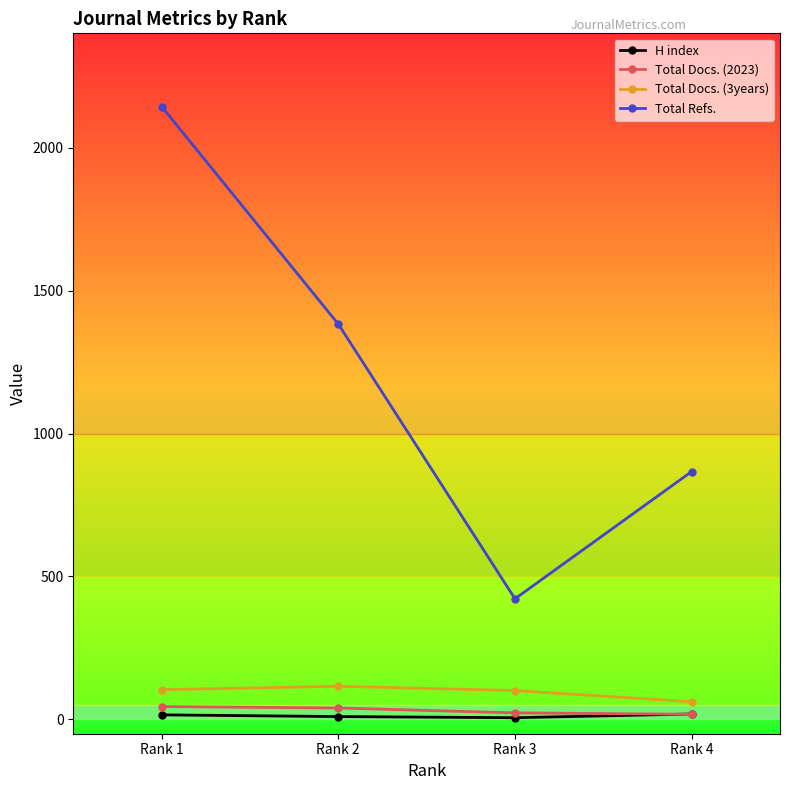

Is this an area chart (filled region under the line)?

No